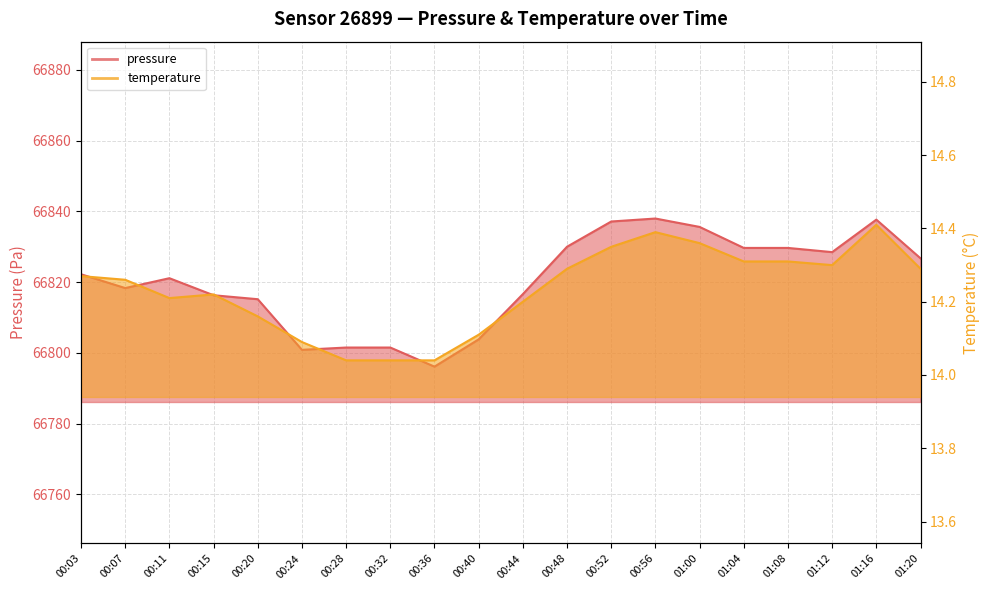

What is the sum of all temperature values?

284.6